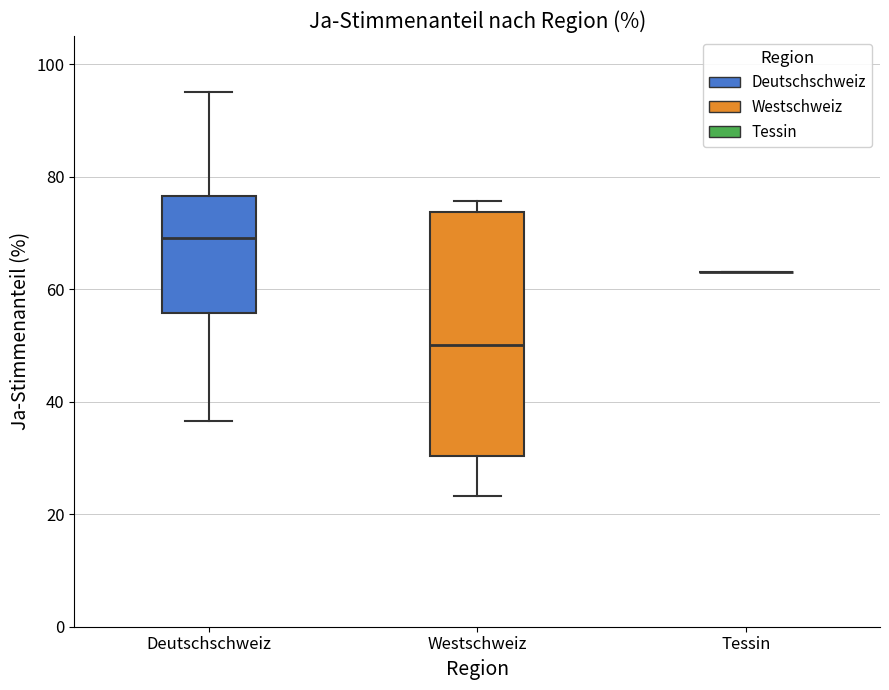

Reading left to right, transcribe this box plot: for each box, give where its median line is, the range the box spans, and where its two whiskers end, as read against the y-axis. The values are not printed on the chart, so give them approximately, as read against the axis.

Deutschschweiz: median 70, box 56 to 76, whiskers 36 to 94
Westschweiz: median 50, box 30 to 74, whiskers 24 to 76
Tessin: box collapsed to a line at 64, whiskers 64 to 64